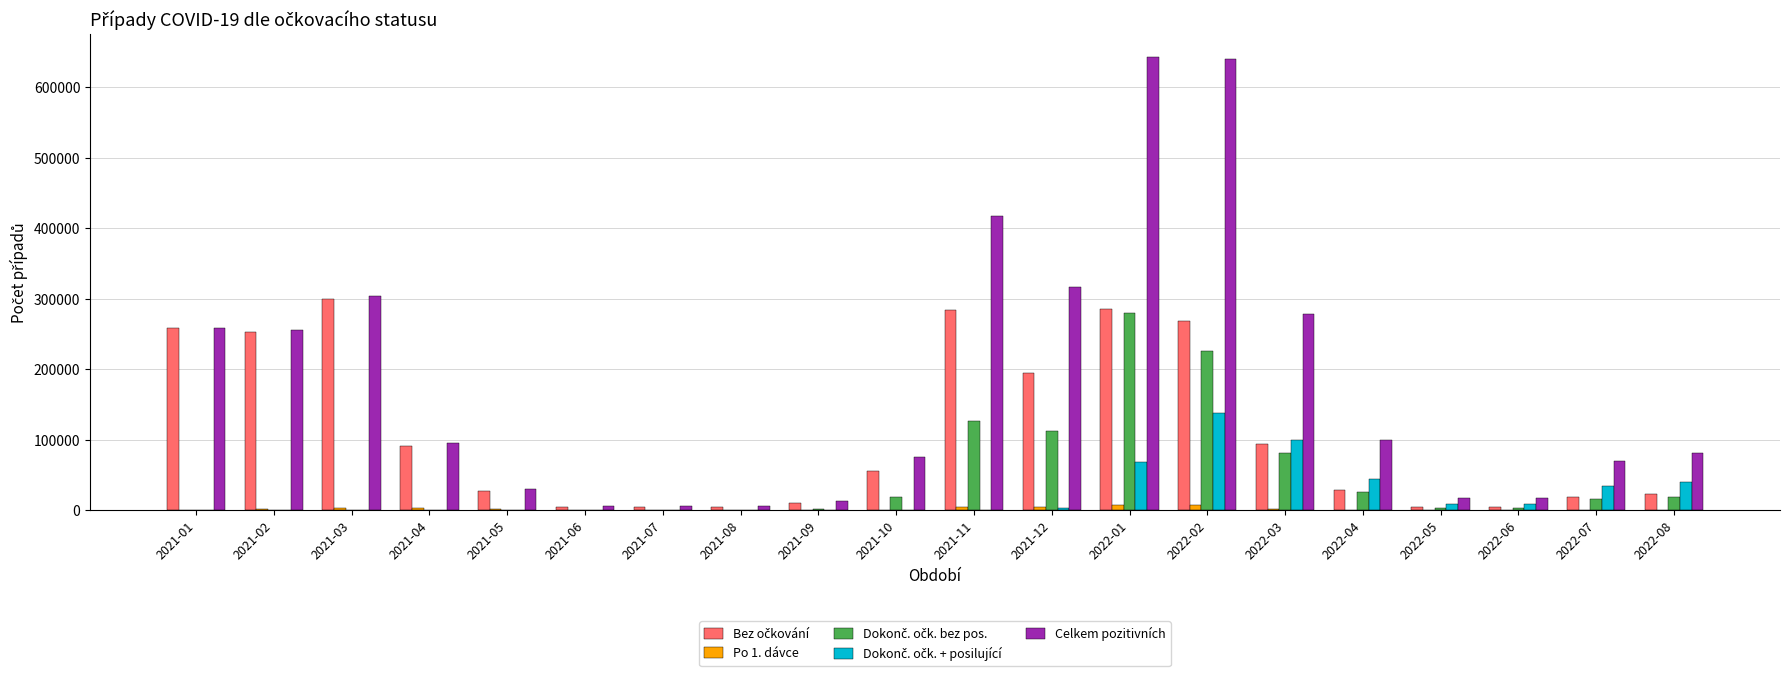

How many series are shown in this chart?

5